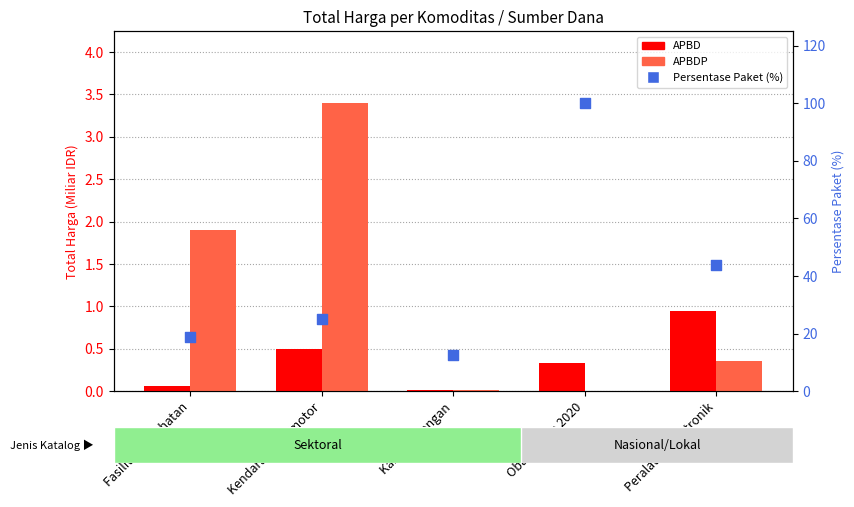

Which series contains the highest Y value?

Persentase Paket (%)